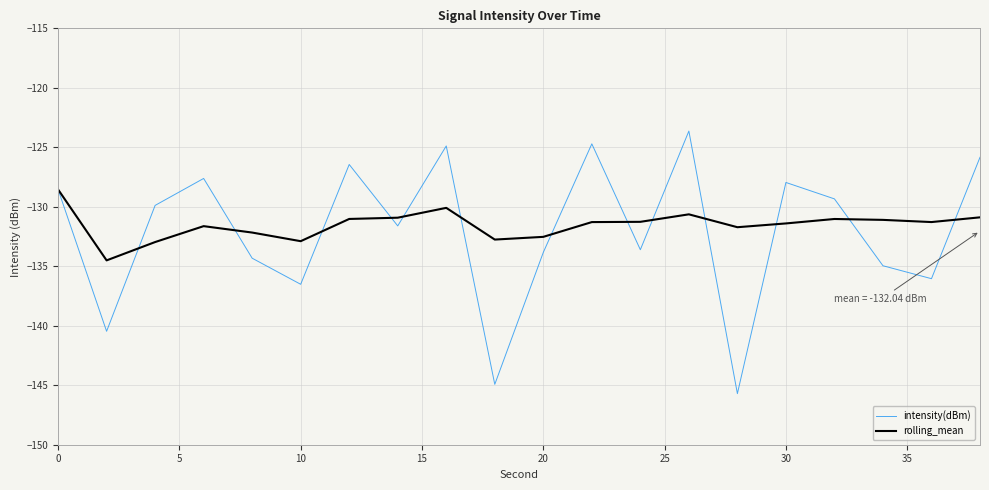

What is the maximum value for rolling_mean?

-128.5